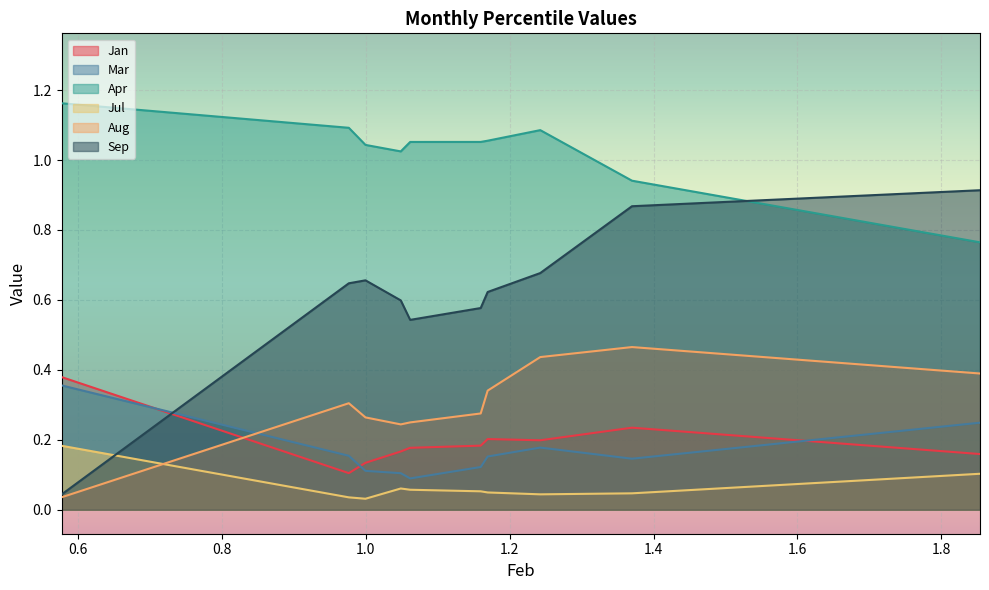

At which category does Aug reach its first local valley?

pct35